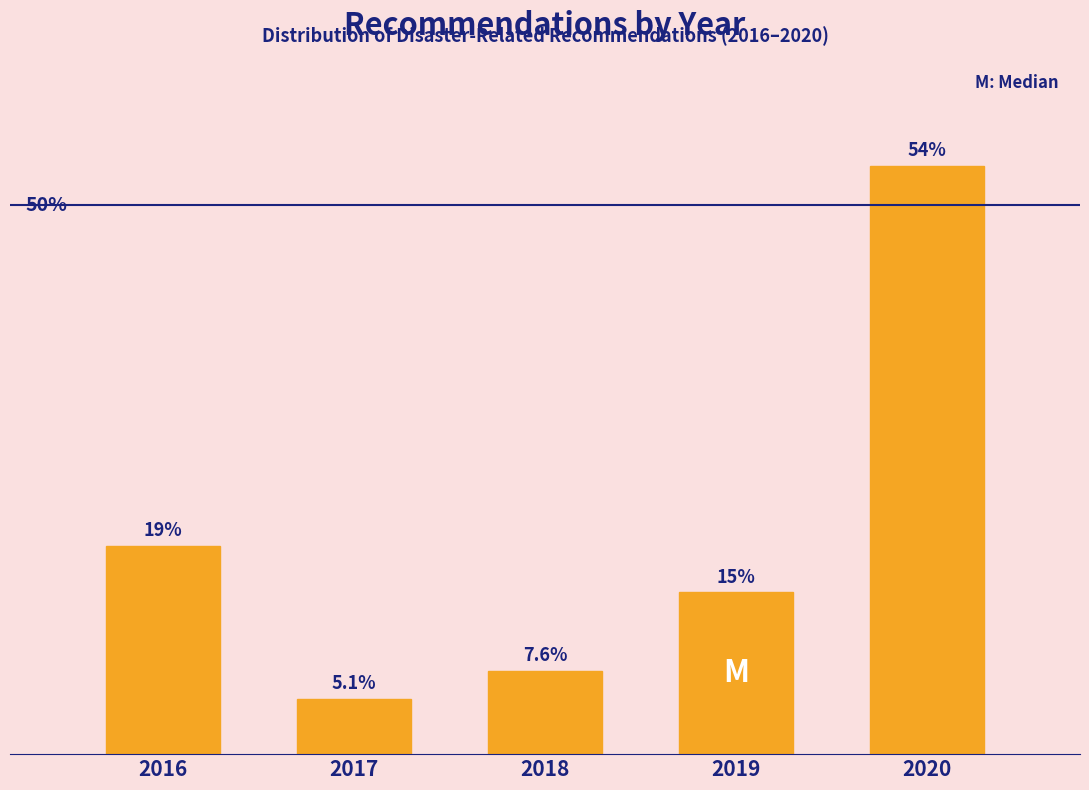

List the labels in order of value, largest first.

2020, 2016, 2019, 2018, 2017